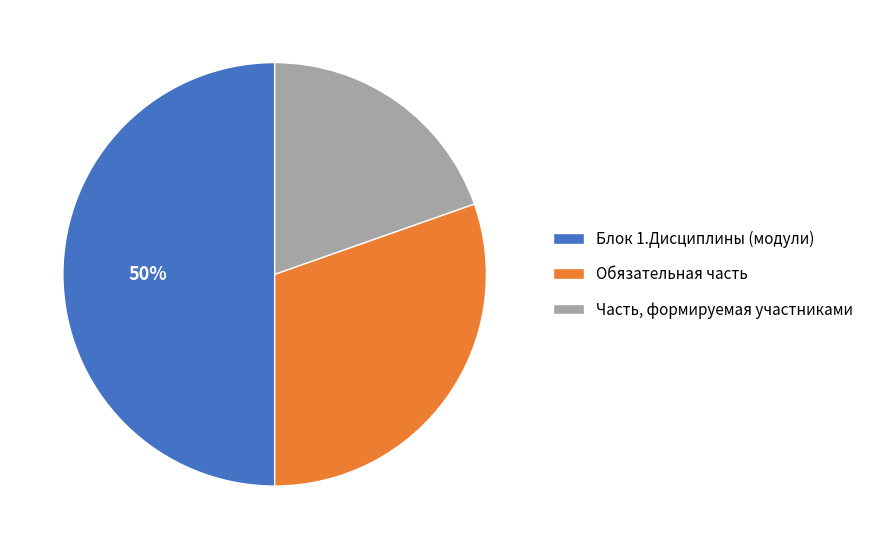

The Обязательная часть slice represents 25% of the pie. True or false?

False